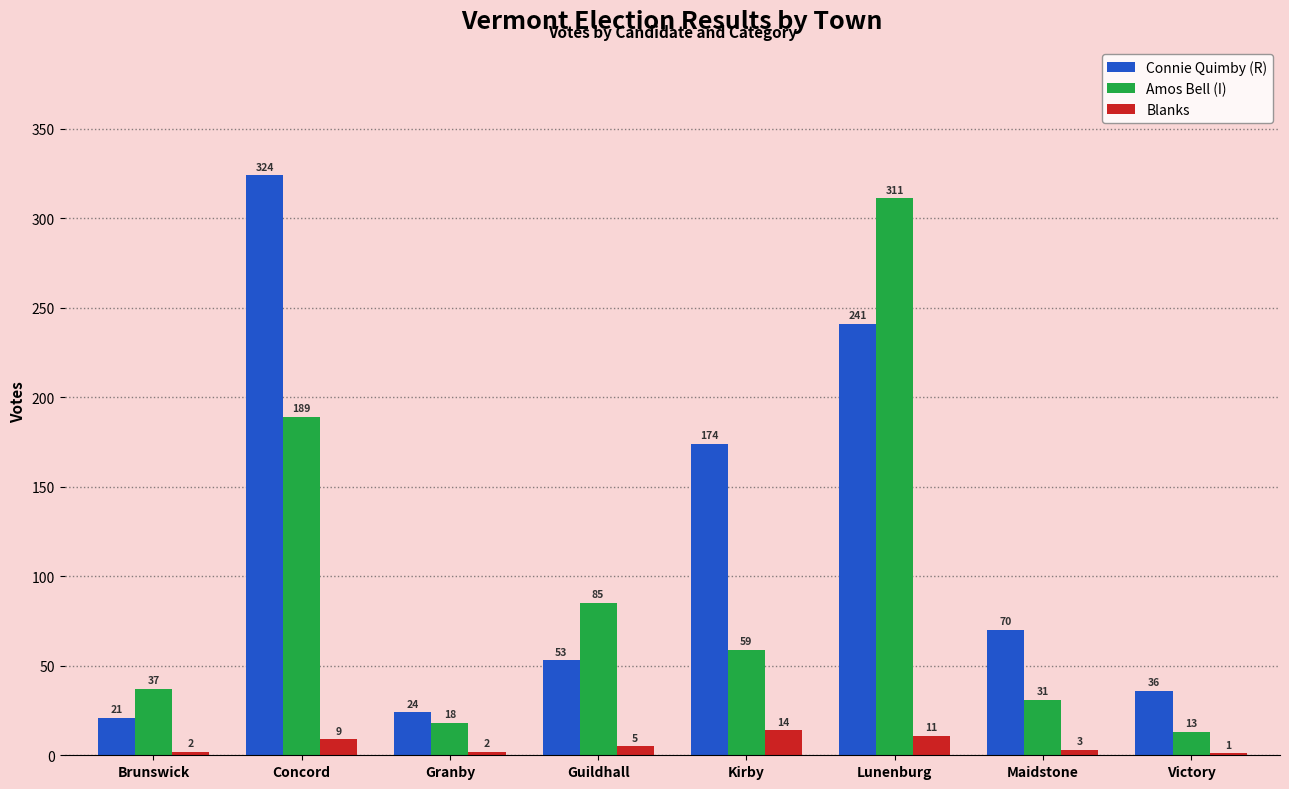

What are all the series names shown in the legend?

Connie Quimby (R), Amos Bell (I), Blanks